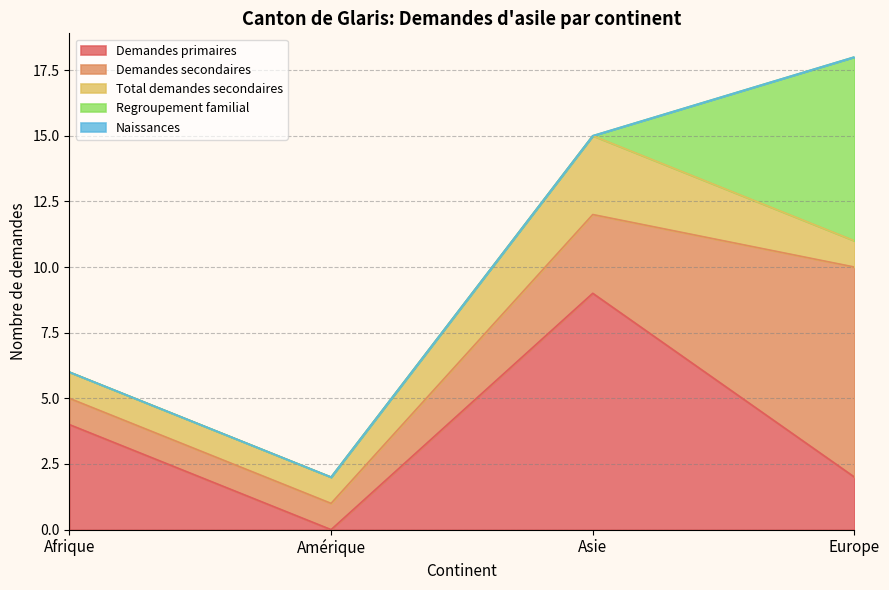

Reading left to right, extract all data points from this chart.

Demandes primaires: Afrique=4	Amérique=0	Asie=9	Europe=2
Demandes secondaires: Afrique=1	Amérique=1	Asie=3	Europe=8
Total demandes secondaires: Afrique=1	Amérique=1	Asie=3	Europe=1
Regroupement familial: Afrique=0	Amérique=0	Asie=0	Europe=7
Naissances: Afrique=0	Amérique=0	Asie=0	Europe=0